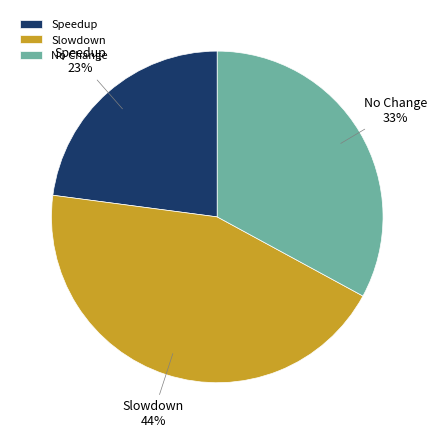

Is it true that No Change is 33% of the pie?

True